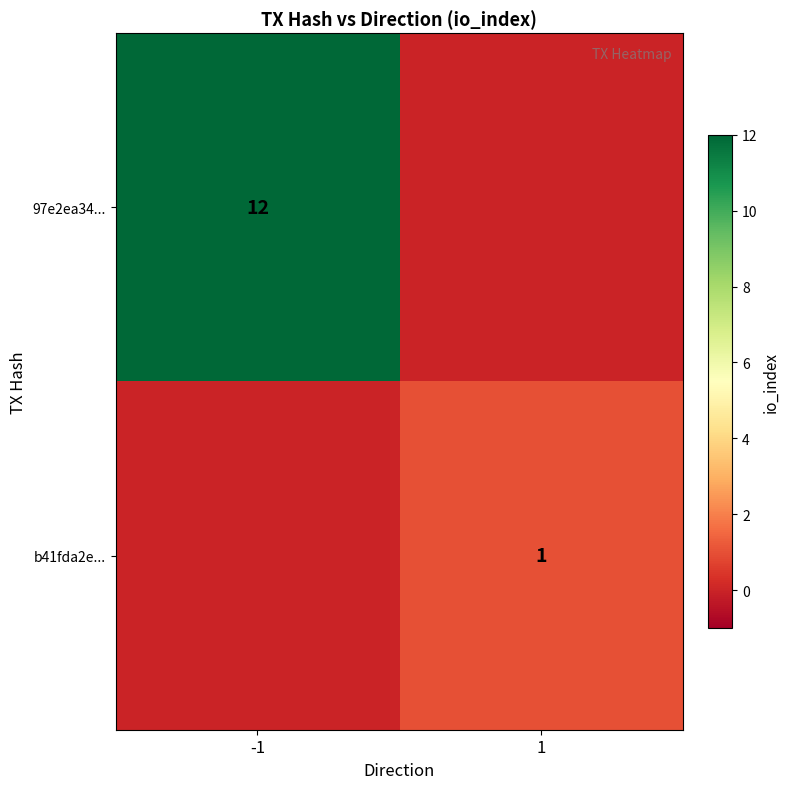

Is it true that b41fda2e... equals 2 at 1?

False